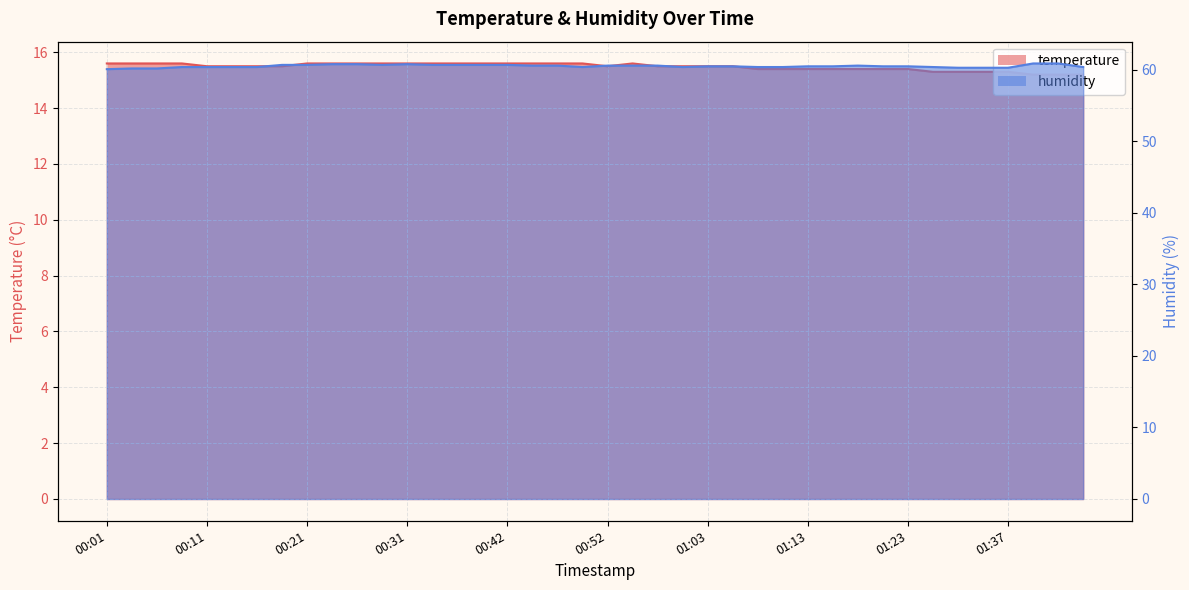

Count the temperature values in the range 15 to 16.

40